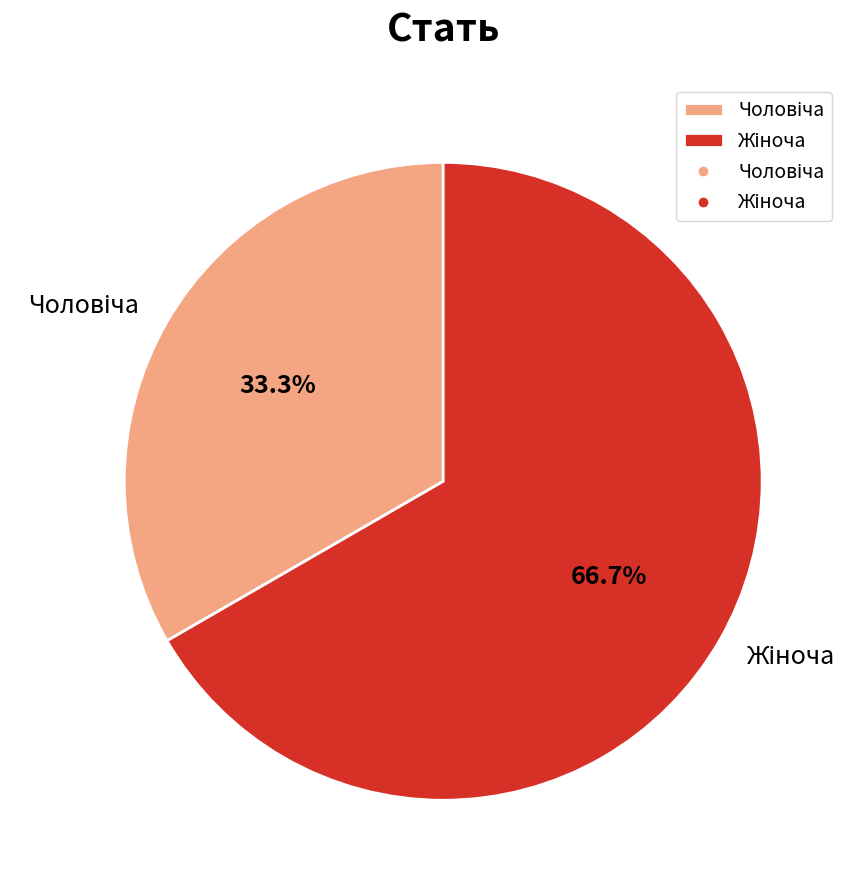

Is there any slice that represents more than half of the pie?

Yes